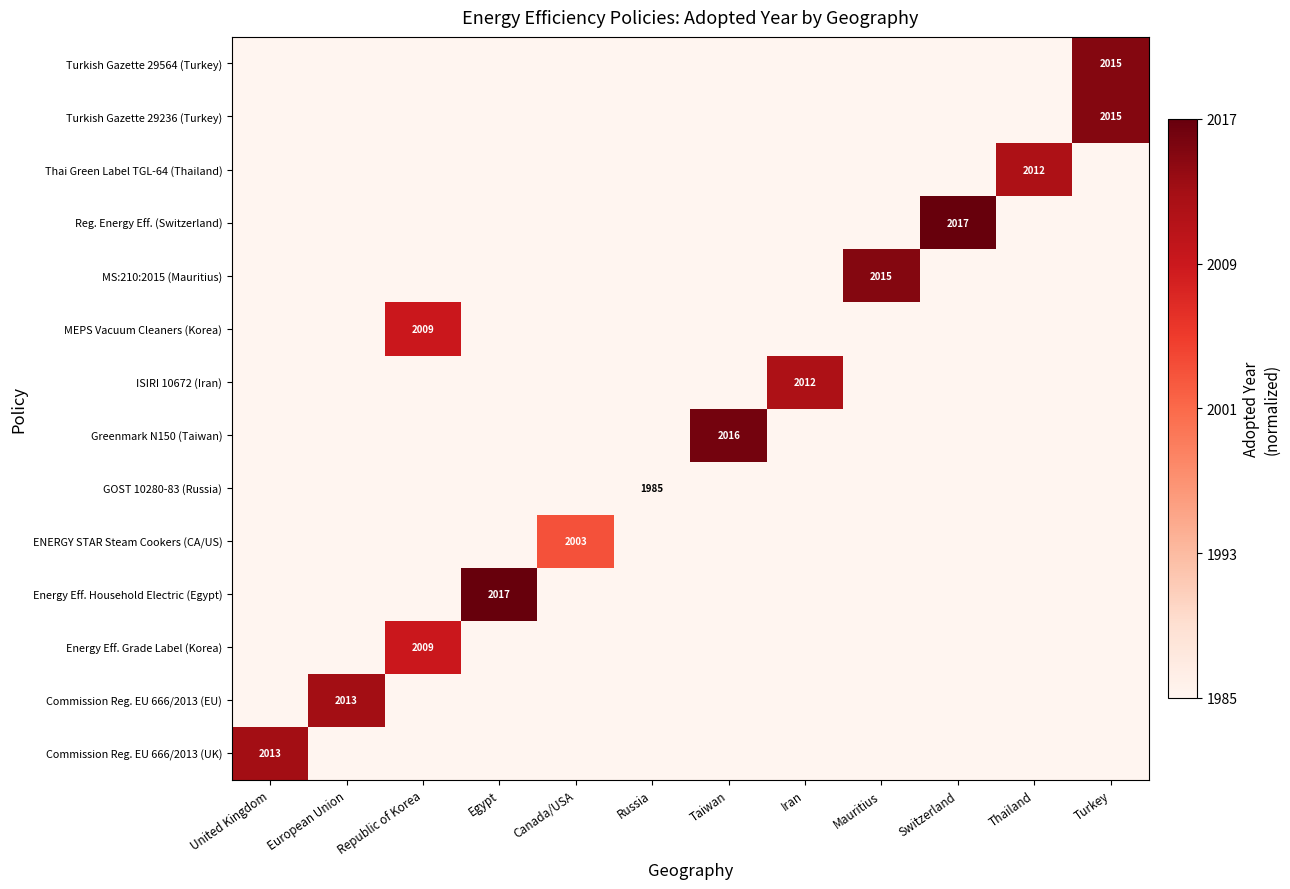

How many data points does each series have?

12